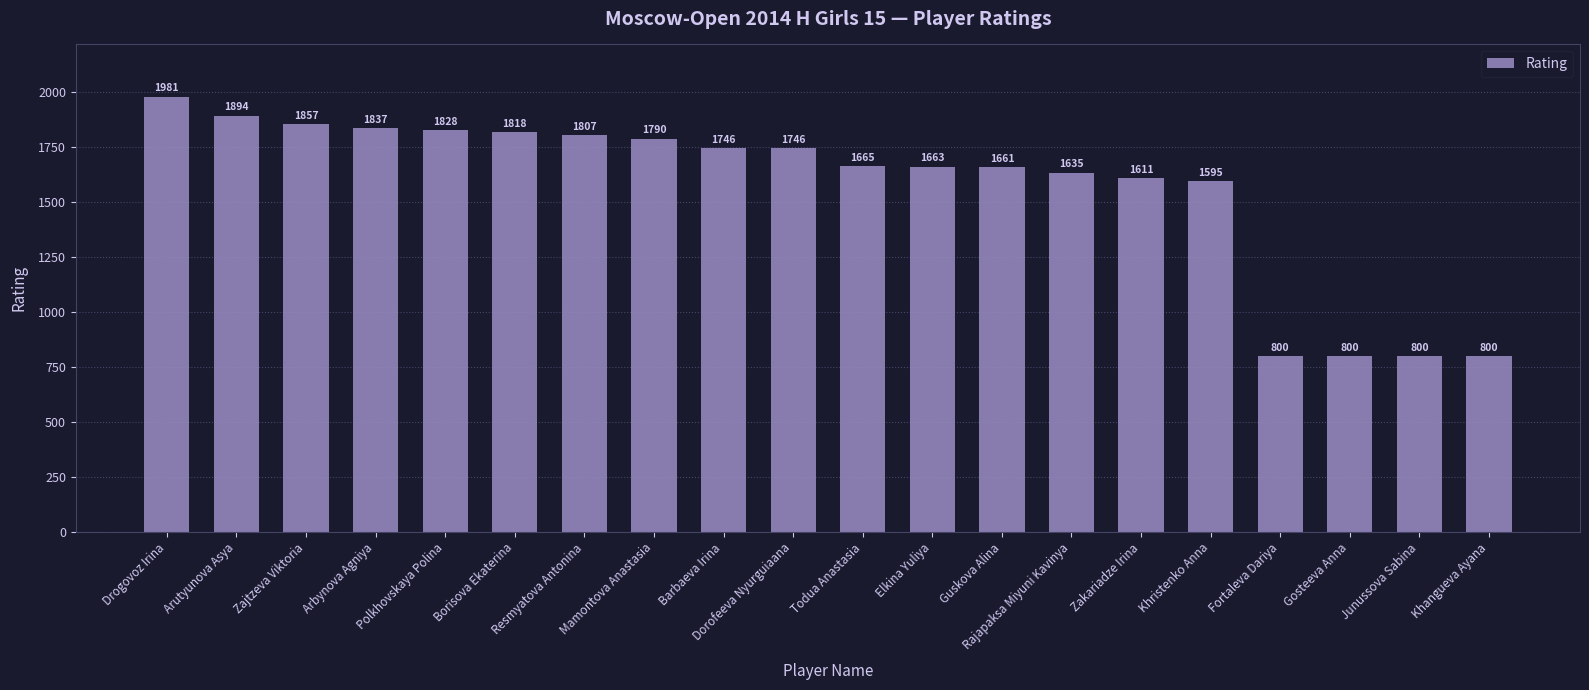

What is the difference between the second highest and second lowest values?

1094